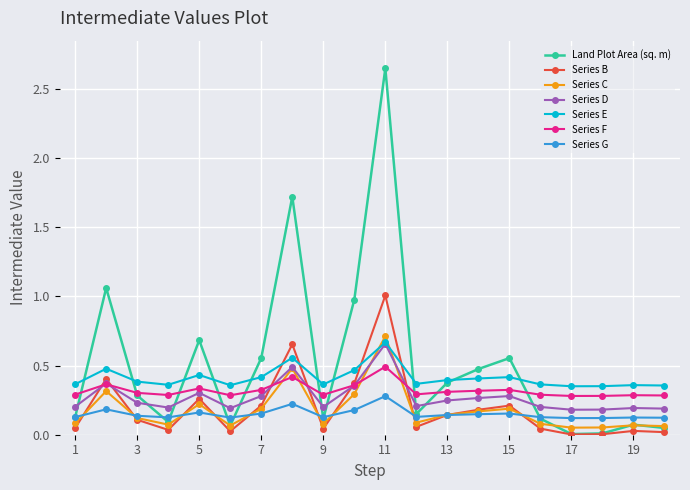

The Land Plot Area (sq. m) series shows 0.3 at 3. True or false?

True